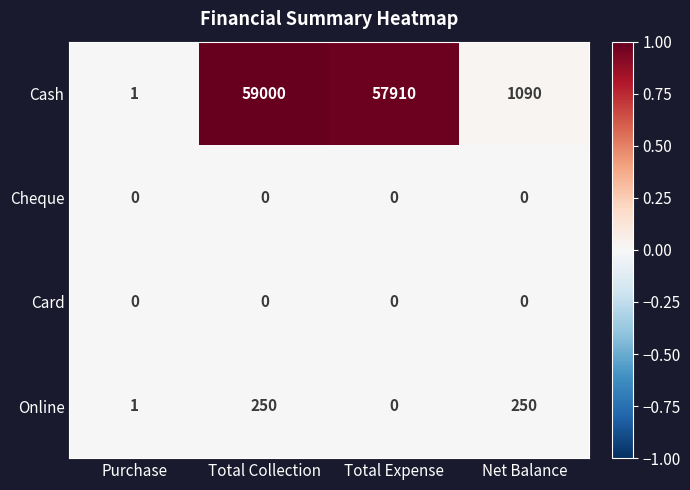

Which label corresponds to the largest value in the chart?

Total Collection